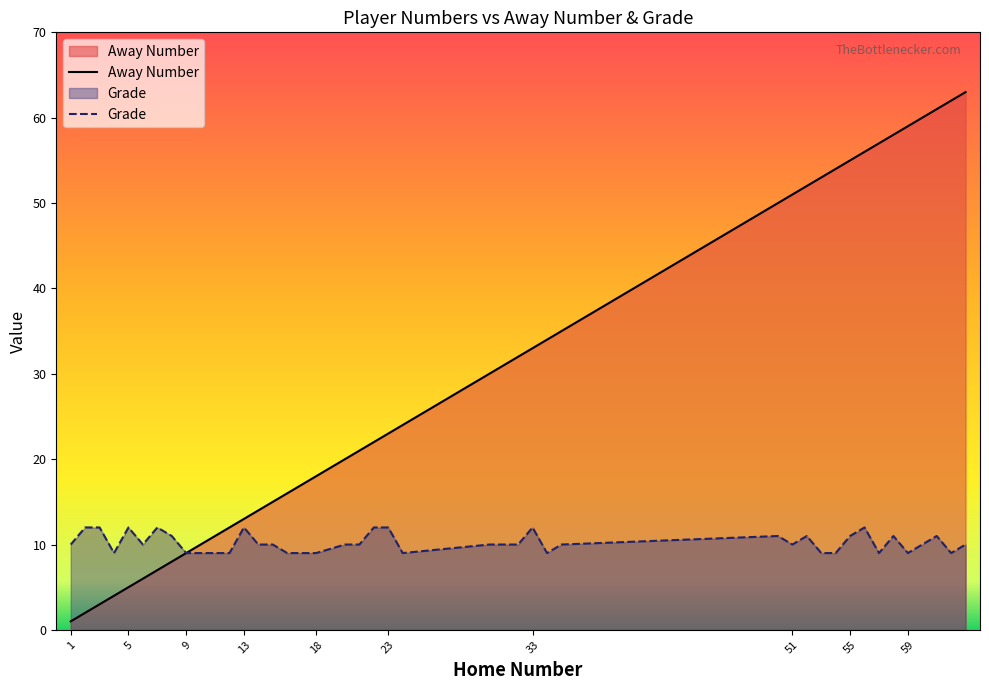

Reading left to right, transcribe all the data shown in this chart.

Away Number: 1=1	2=2	3=3	4=4	5=5	6=6	7=7	8=8	9=9	10=10	11=11	12=12	13=13	14=14	15=15	16=16	18=18	20=20	21=21	22=22	23=23	24=24	30=30	32=32	33=33	34=34	35=35	50=50	51=51	52=52	53=53	54=54	55=55	56=56	57=57	58=58	59=59	61=61	62=62	63=63
Grade: 1=10	2=12	3=12	4=9	5=12	6=10	7=12	8=11	9=9	10=9	11=9	12=9	13=12	14=10	15=10	16=9	18=9	20=10	21=10	22=12	23=12	24=9	30=10	32=10	33=12	34=9	35=10	50=11	51=10	52=11	53=9	54=9	55=11	56=12	57=9	58=11	59=9	61=11	62=9	63=10